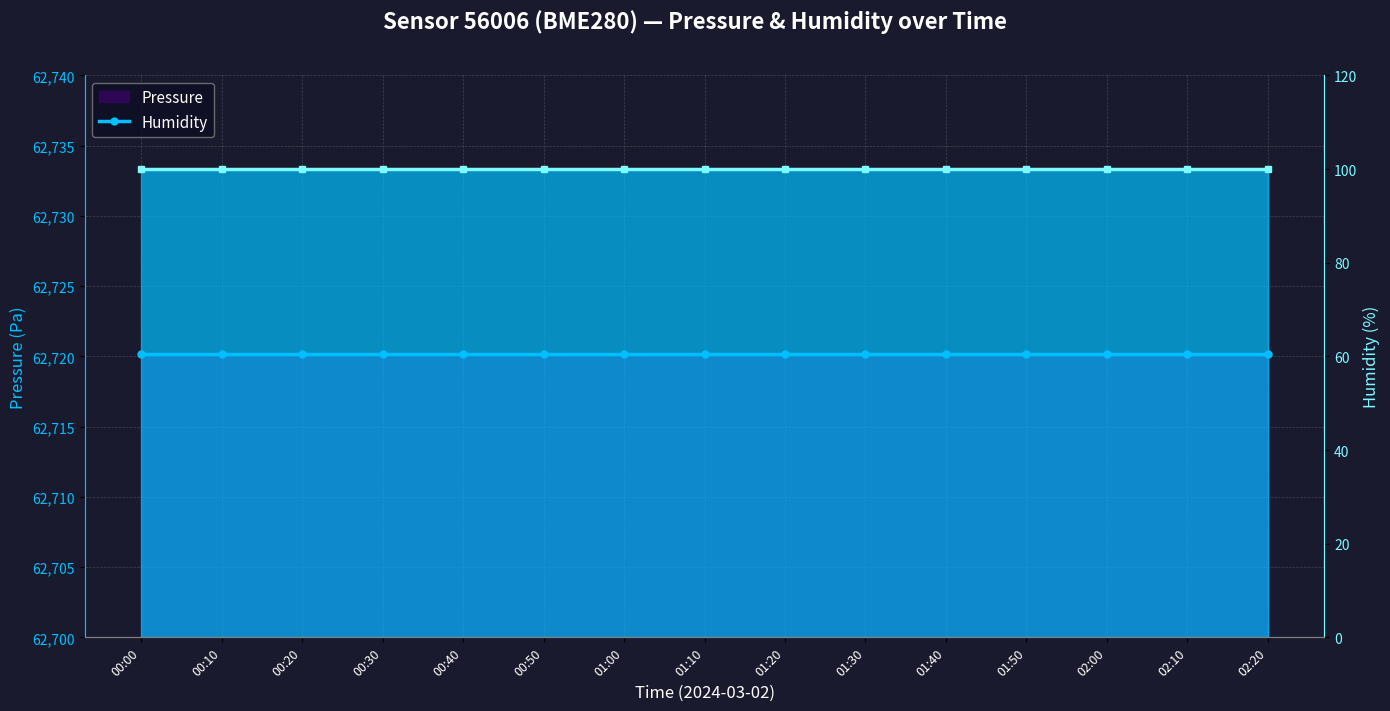

True or false: Pressure and Humidity cross at least once.

False